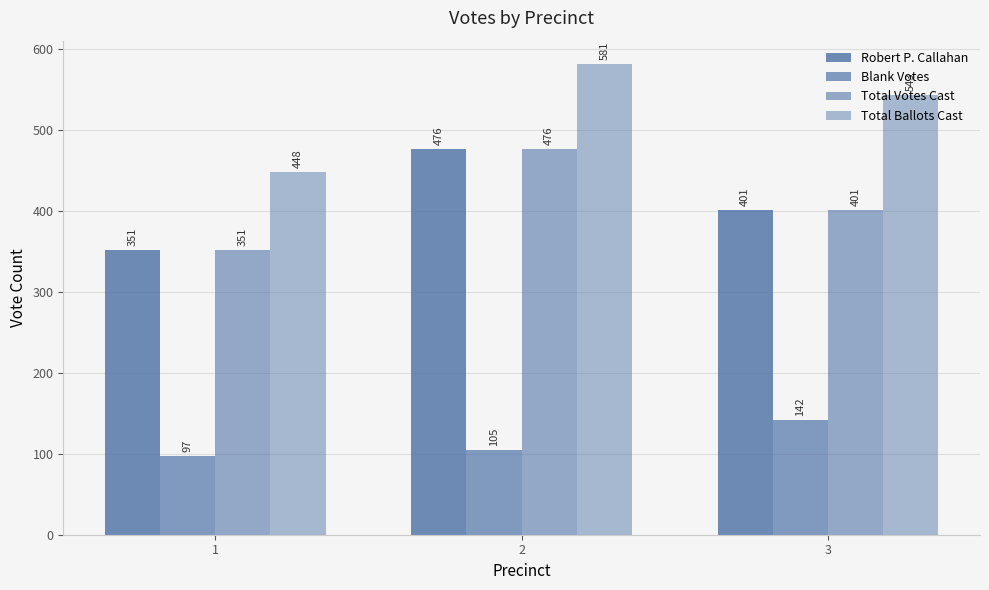

At which category does the chart reach its minimum across all series?

1